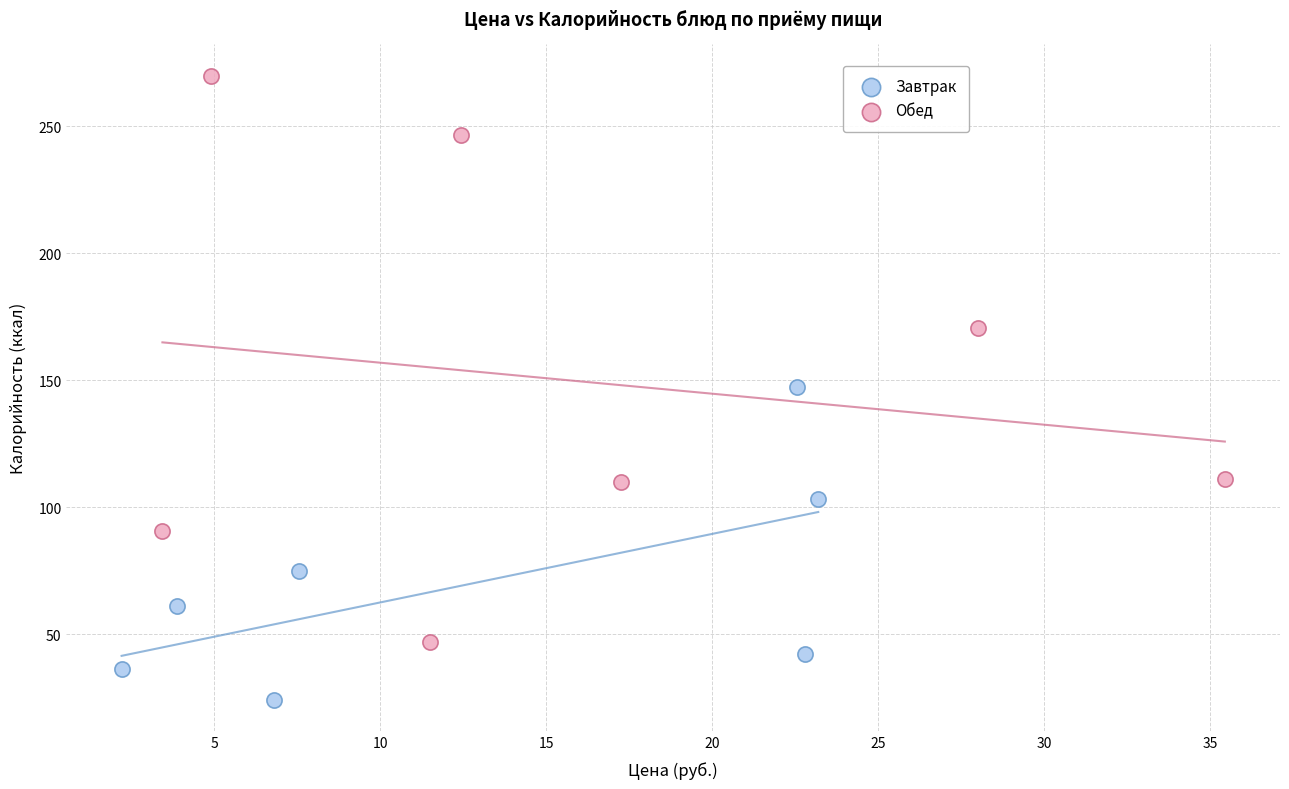

Which series reaches the minimum Y coordinate?

Завтрак